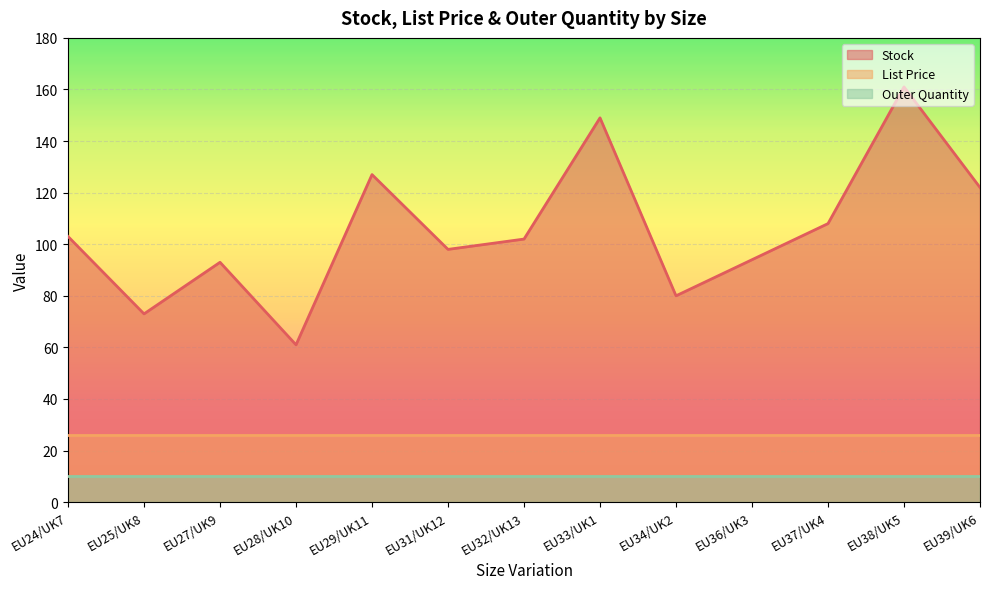

True or false: List Price has more than 1 interior local peaks.

False